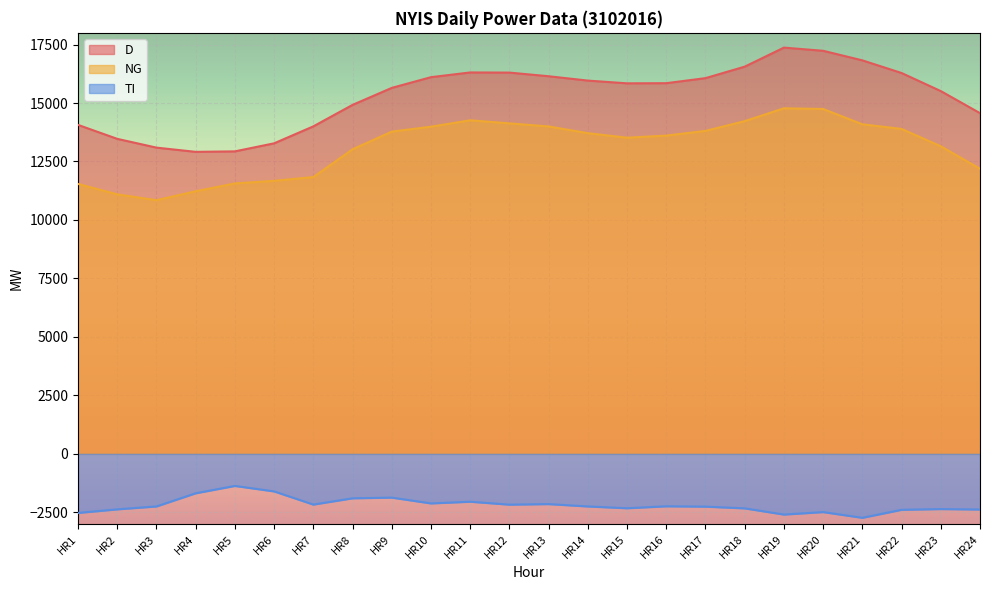

True or false: D has a value of 16105 at HR10.

True